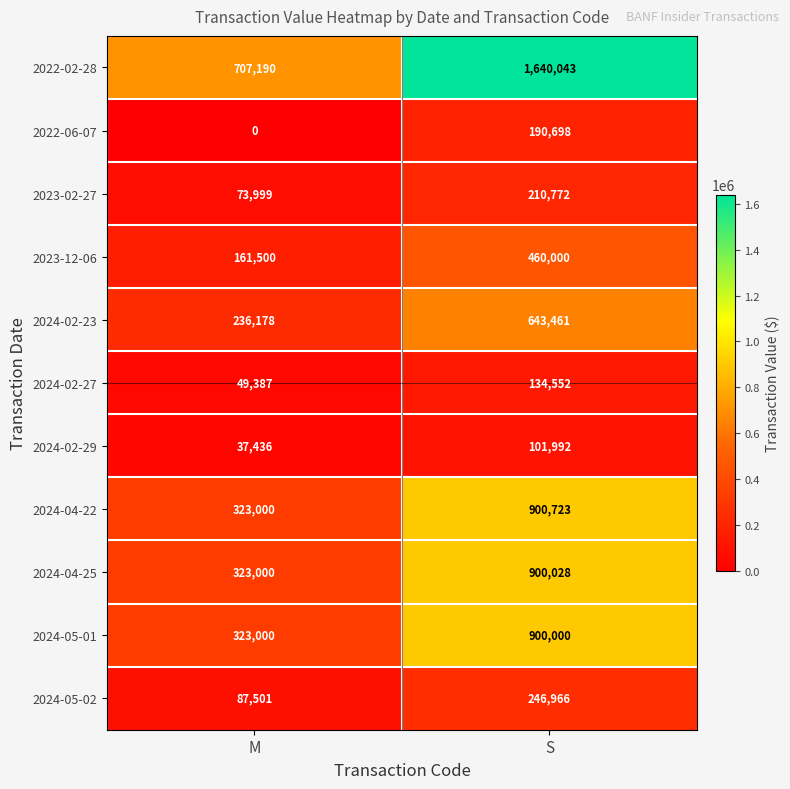

The value of 2024-02-23 at M is 236178. True or false?

True